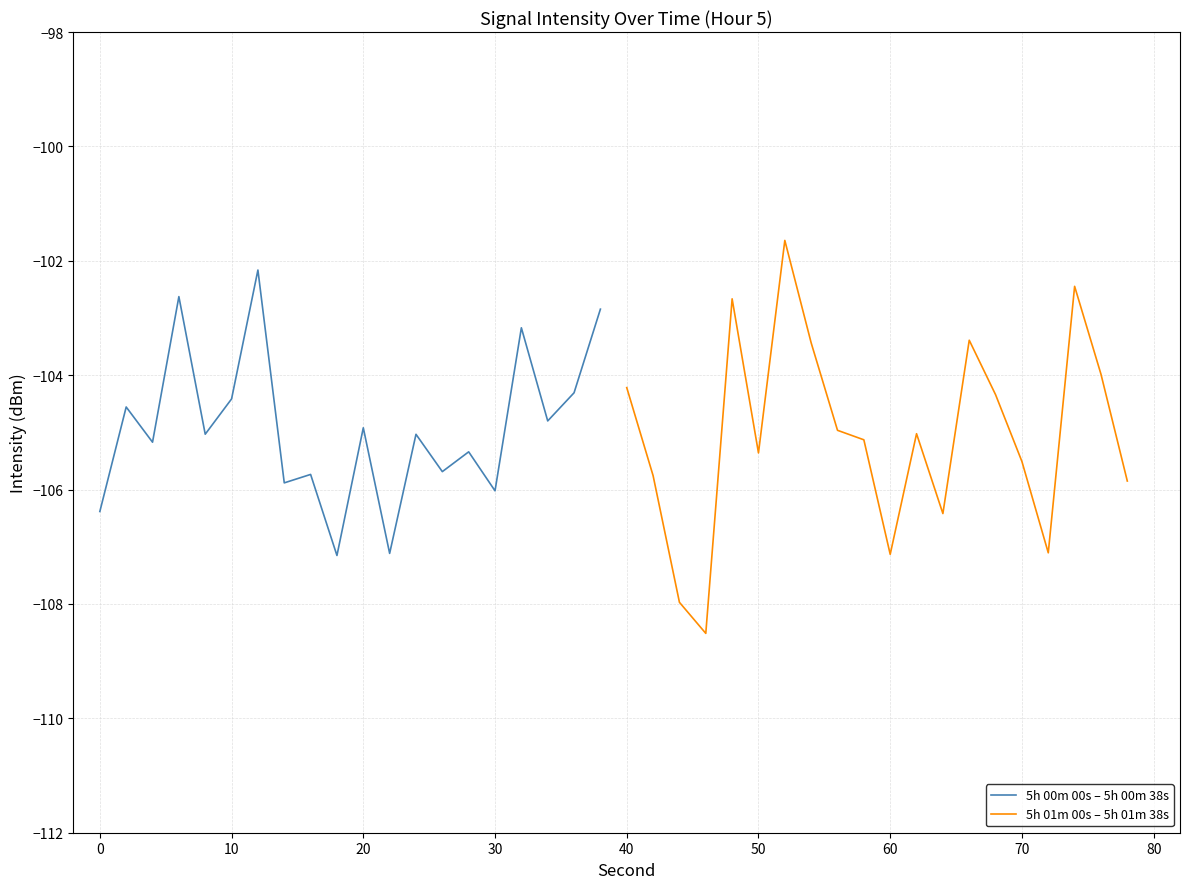

Which series ends up on top after the final intersection of 5h 00m 00s – 5h 00m 38s and 5h 01m 00s – 5h 01m 38s?

5h 00m 00s – 5h 00m 38s